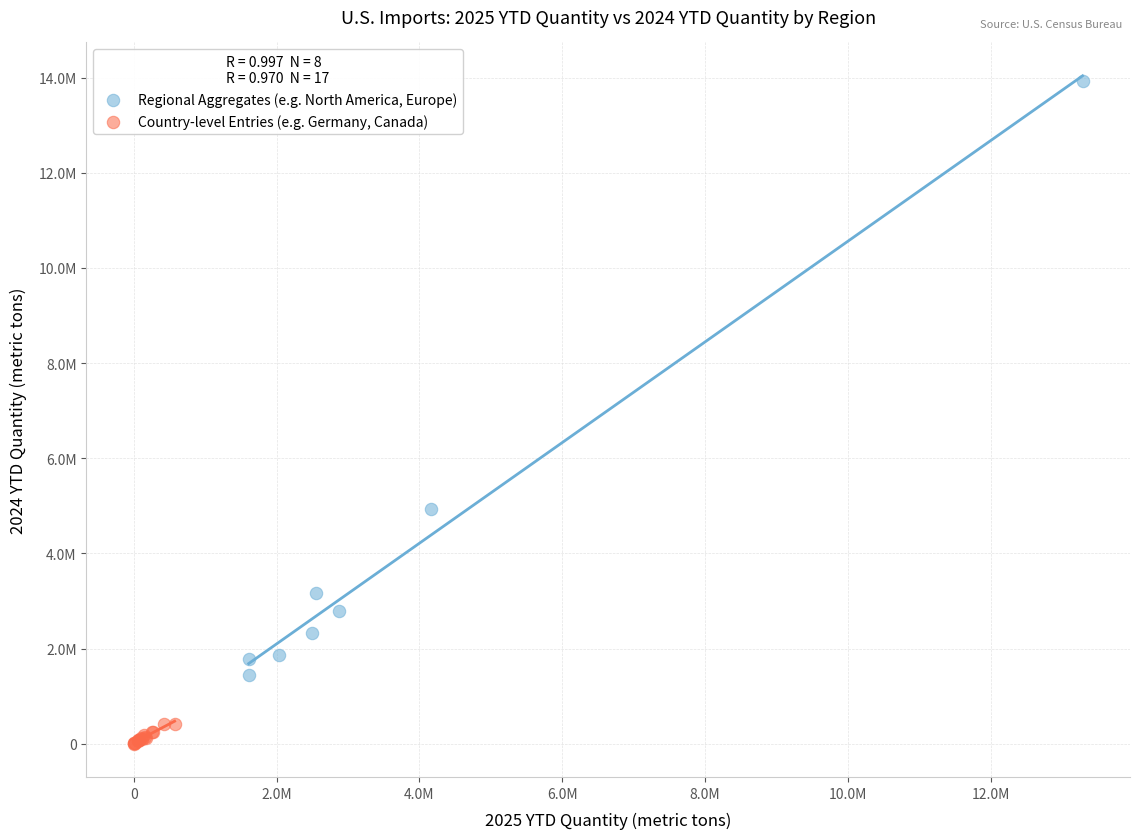

What are all the series names shown in the legend?

Regional Aggregates (e.g. North America, Europe), Country-level Entries (e.g. Germany, Canada)